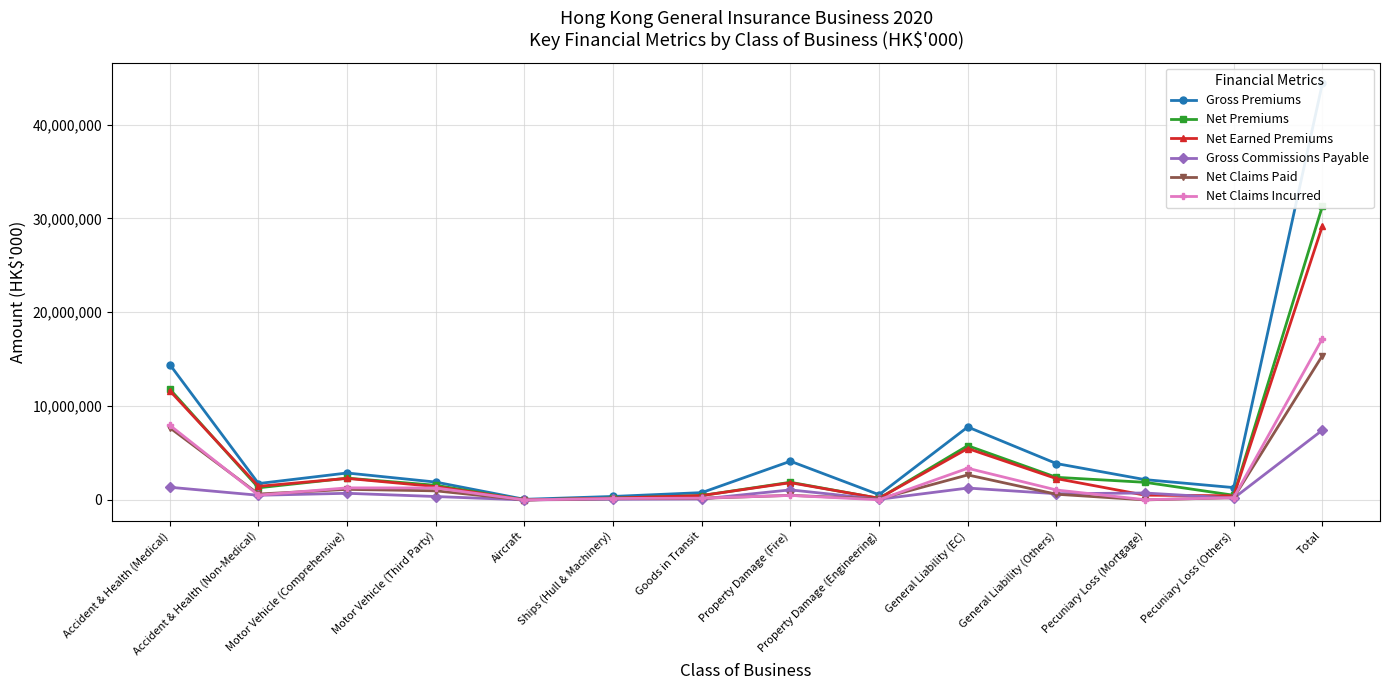

Reading left to right, extract all data points from this chart.

Gross Premiums: Accident & Health (Medical)=14428487	Accident & Health (Non-Medical)=1747392	Motor Vehicle (Comprehensive)=2872184	Motor Vehicle (Third Party)=1903805	Aircraft=66604	Ships (Hull & Machinery)=372944	Goods in Transit=780197	Property Damage (Fire)=4126098	Property Damage (Engineering)=557265	General Liability (EC)=7775870	General Liability (Others)=3877720	Pecuniary Loss (Mortgage)=2164717	Pecuniary Loss (Others)=1314780	Total=44386202
Net Premiums: Accident & Health (Medical)=11811949	Accident & Health (Non-Medical)=1295480	Motor Vehicle (Comprehensive)=2321949	Motor Vehicle (Third Party)=1561551	Aircraft=3771	Ships (Hull & Machinery)=197851	Goods in Transit=469992	Property Damage (Fire)=1884782	Property Damage (Engineering)=166384	General Liability (EC)=5781172	General Liability (Others)=2410747	Pecuniary Loss (Mortgage)=1878762	Pecuniary Loss (Others)=500319	Total=31303893
Net Earned Premiums: Accident & Health (Medical)=11633130	Accident & Health (Non-Medical)=1452201	Motor Vehicle (Comprehensive)=2298537	Motor Vehicle (Third Party)=1424779	Aircraft=3821	Ships (Hull & Machinery)=193100	Goods in Transit=469410	Property Damage (Fire)=1836469	Property Damage (Engineering)=180363	General Liability (EC)=5480250	General Liability (Others)=2274515	Pecuniary Loss (Mortgage)=507754	Pecuniary Loss (Others)=443492	Total=29196611
Gross Commissions Payable: Accident & Health (Medical)=1352354	Accident & Health (Non-Medical)=498065	Motor Vehicle (Comprehensive)=708364	Motor Vehicle (Third Party)=364400	Aircraft=2800	Ships (Hull & Machinery)=72980	Goods in Transit=99640	Property Damage (Fire)=1072747	Property Damage (Engineering)=70998	General Liability (EC)=1266556	General Liability (Others)=663158	Pecuniary Loss (Mortgage)=739096	Pecuniary Loss (Others)=191204	Total=7437256
Net Claims Paid: Accident & Health (Medical)=7692003	Accident & Health (Non-Medical)=629148	Motor Vehicle (Comprehensive)=1128219	Motor Vehicle (Third Party)=969692	Aircraft=933	Ships (Hull & Machinery)=132719	Goods in Transit=174784	Property Damage (Fire)=487603	Property Damage (Engineering)=111262	General Liability (EC)=2666544	General Liability (Others)=609342	Pecuniary Loss (Mortgage)=3519	Pecuniary Loss (Others)=244383	Total=15379790
Net Claims Incurred: Accident & Health (Medical)=7957543	Accident & Health (Non-Medical)=513463	Motor Vehicle (Comprehensive)=1288662	Motor Vehicle (Third Party)=1277188	Aircraft=274	Ships (Hull & Machinery)=153707	Goods in Transit=192721	Property Damage (Fire)=481301	Property Damage (Engineering)=19541	General Liability (EC)=3375568	General Liability (Others)=1061193	Pecuniary Loss (Mortgage)=25077	Pecuniary Loss (Others)=244575	Total=17191246